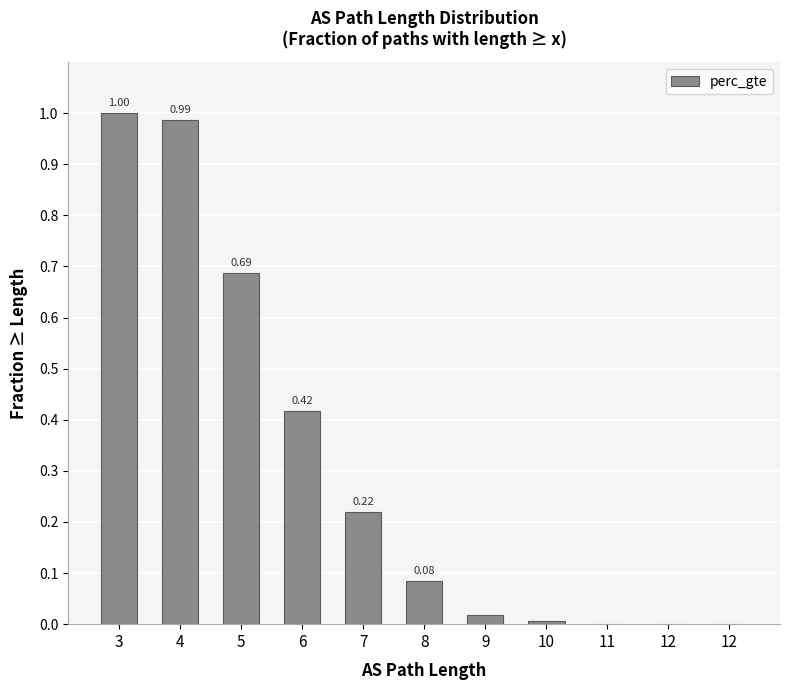

How many positive values are there?

10